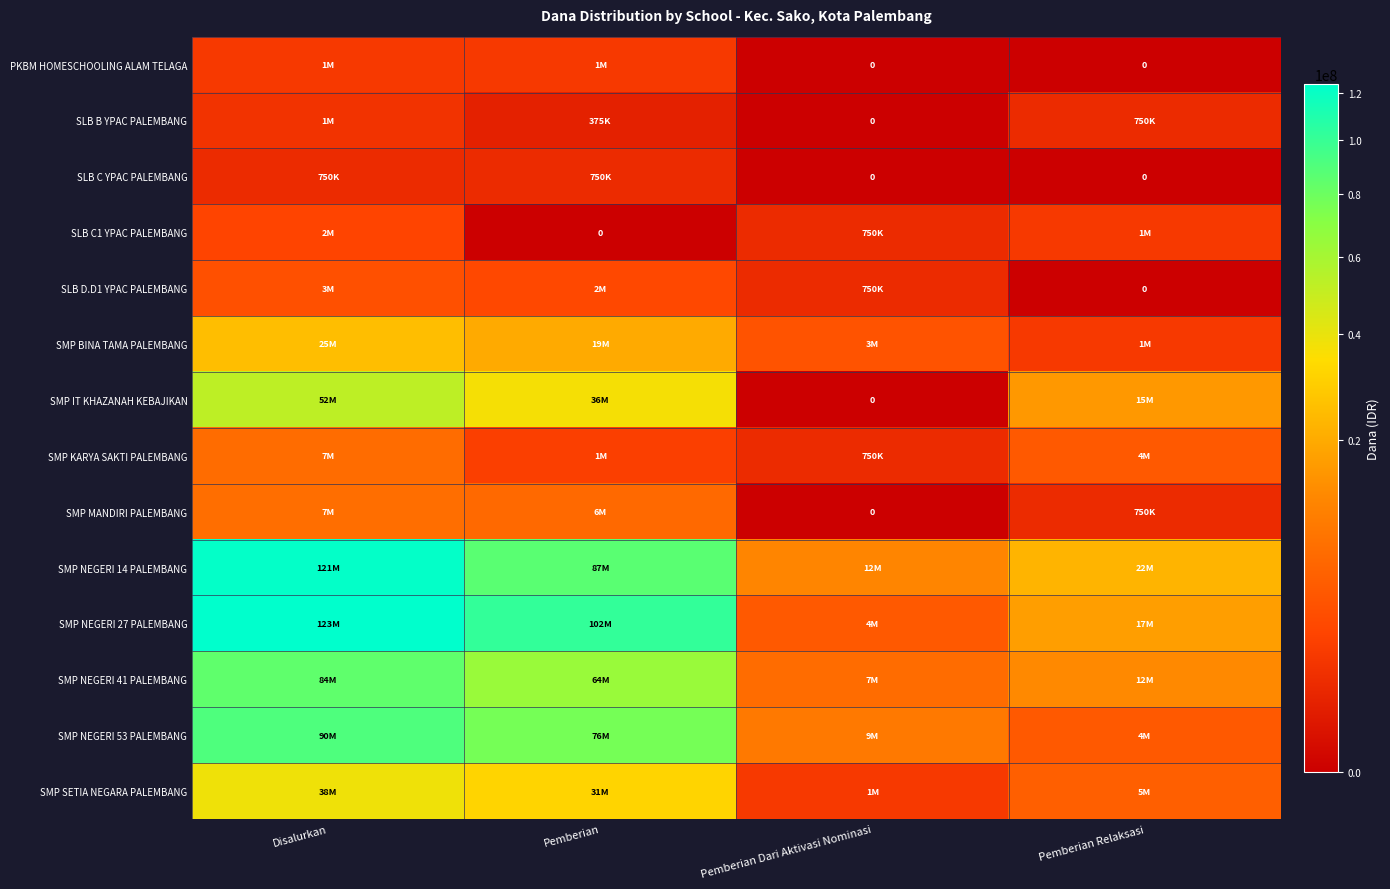

Between Pemberian Dari Aktivasi Nominasi and Pemberian, which is larger?

Pemberian